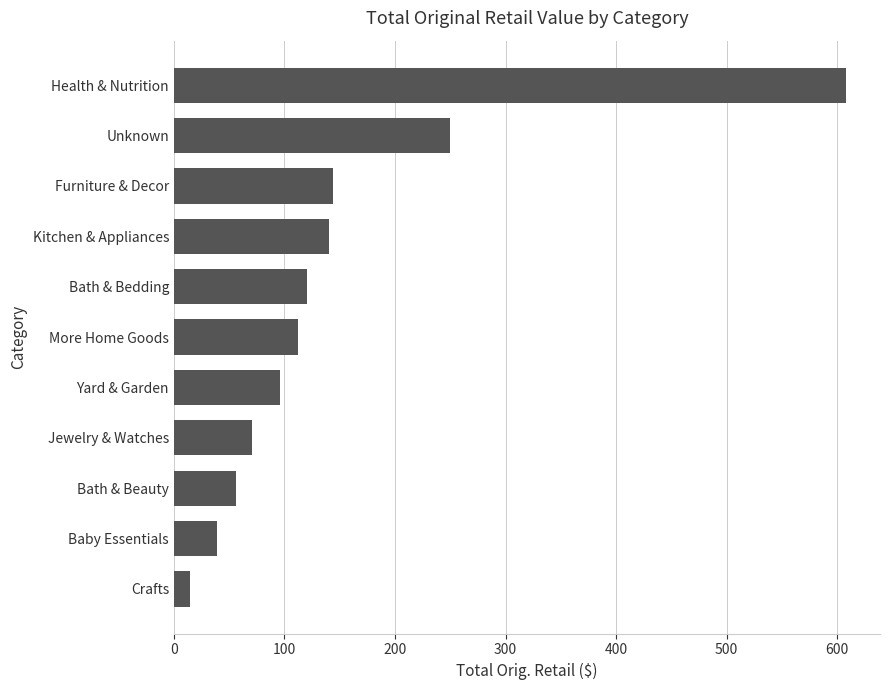

Where is the data nearest to the value 311?

Unknown